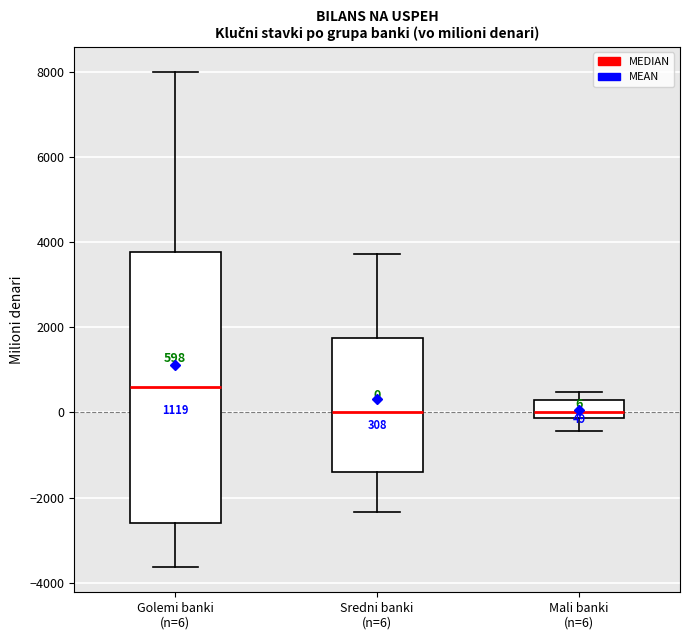

Comparing the boxes themselves (not the whiskers), which one is the tallest?

Golemi banki (n=6)